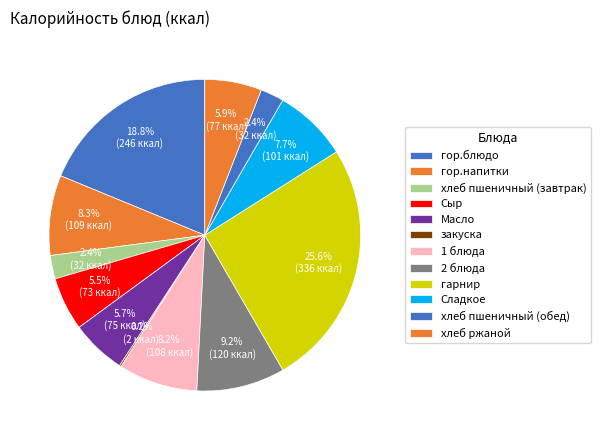

Which has a higher value, хлеб ржаной or гор.напитки?

гор.напитки